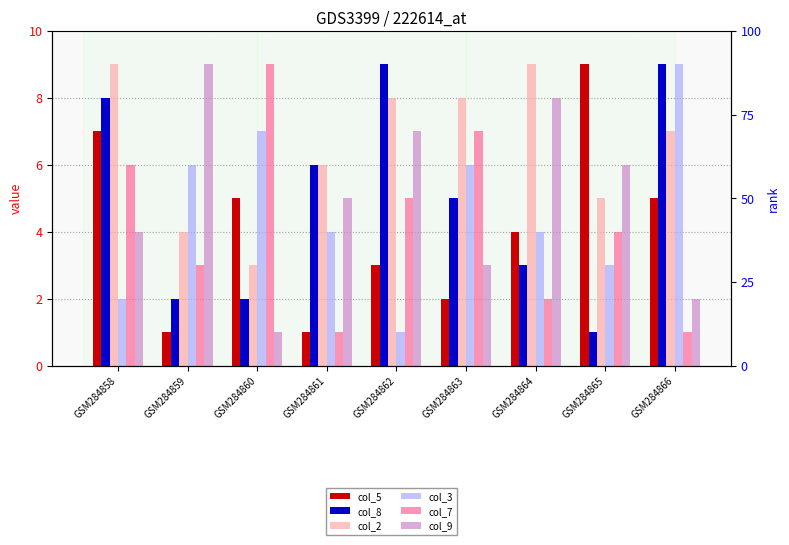

What are all the series names shown in the legend?

col_5, col_8, col_2, col_3, col_7, col_9